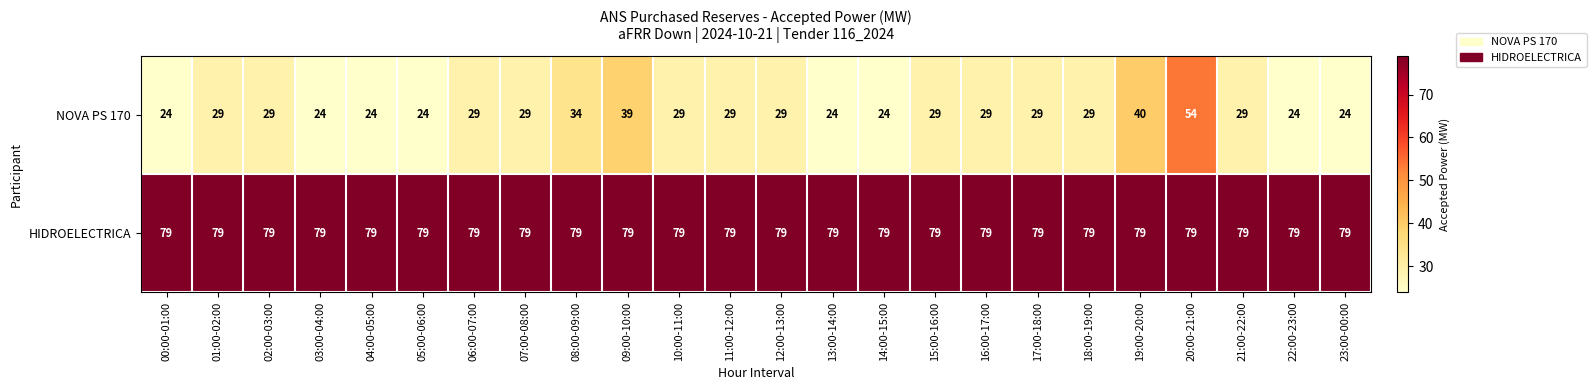

Which series has the largest total across all categories?

HIDROELECTRICA